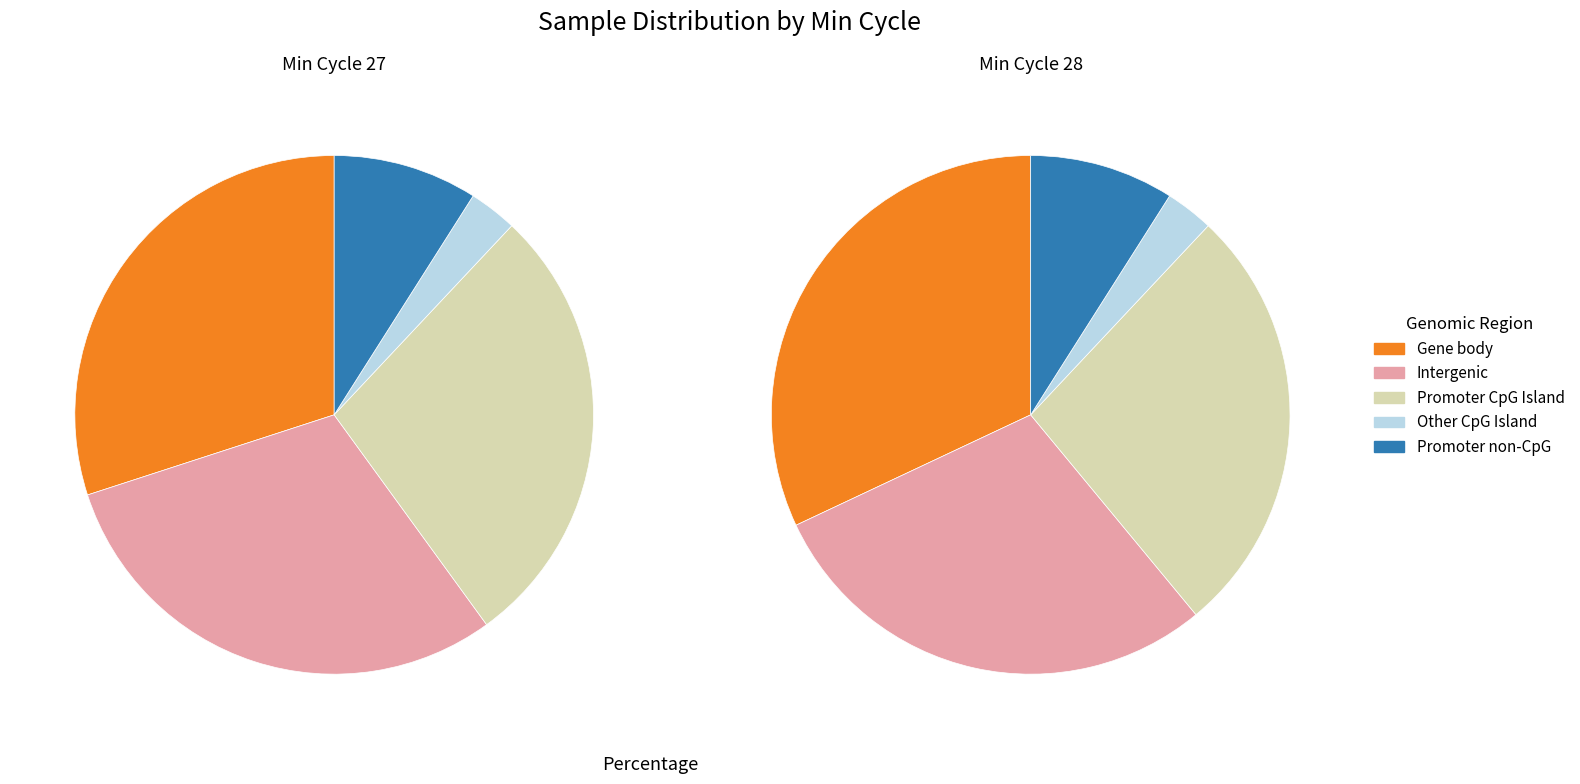

To the nearest percent, what percentage of the pie is 27?

9%